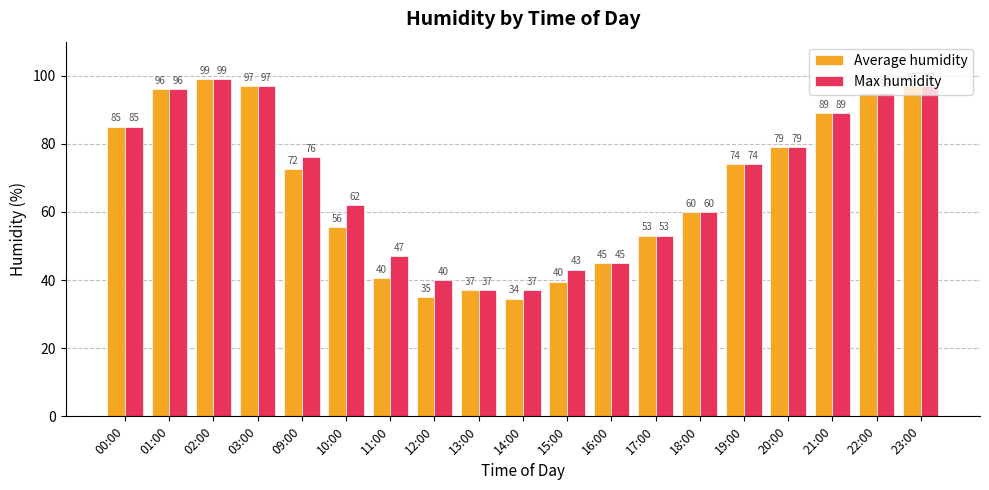

At which category is the sum across all series the highest?

02:00